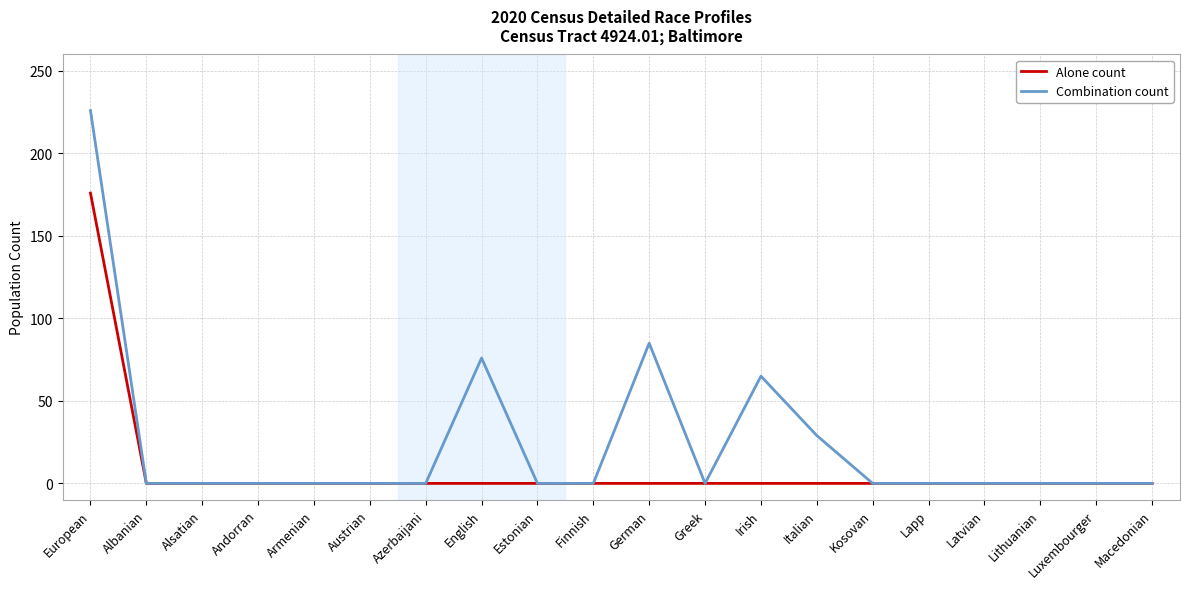

What is the difference between the maximum and minimum values in the Alone count series?

176